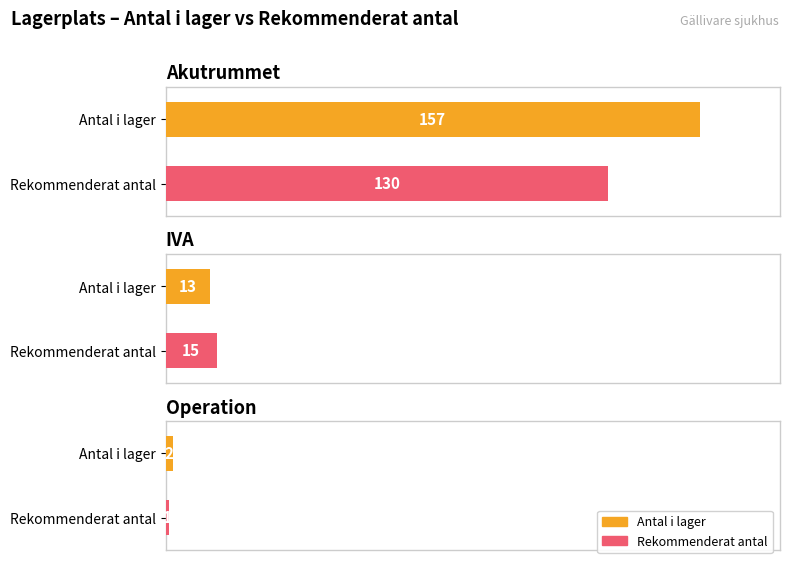

Which series has the largest total across all categories?

Antal i lager